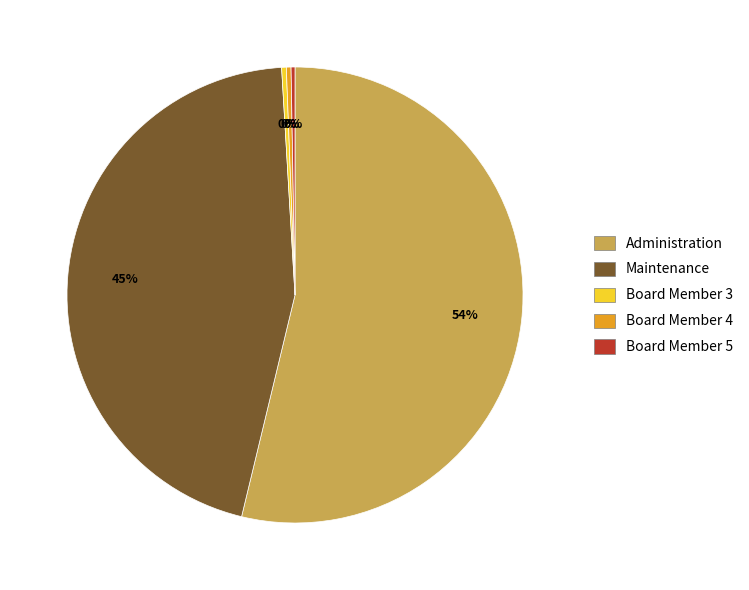

To the nearest percent, what is the average slice percentage?

20%